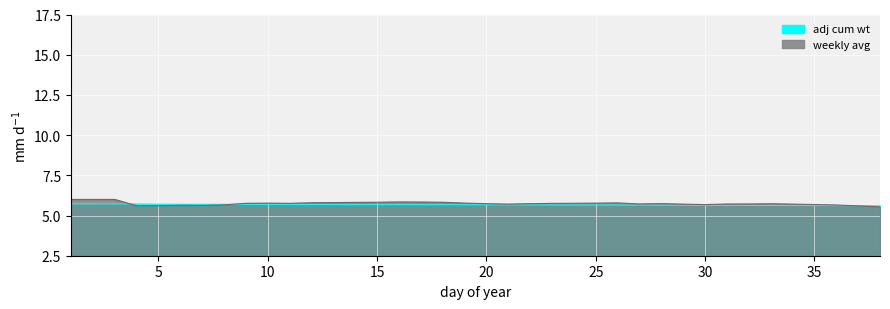

Reading left to right, what are all the values shown in this chart?

adj cum wt: 5.7	5.7	5.7	5.7	5.7	5.7	5.7	5.7	5.7	5.7	5.7	5.7	5.7	5.7	5.7	5.7	5.7	5.7	5.7	5.7	5.7	5.7	5.7	5.7	5.7	5.7	5.6	5.6	5.6	5.6	5.6	5.6	5.6	5.6	5.6	5.6	5.6	5.6
weekly avg: 6.0	6.0	6.0	5.6	5.6	5.6	5.6	5.7	5.8	5.8	5.8	5.8	5.8	5.8	5.8	5.8	5.8	5.8	5.8	5.7	5.7	5.7	5.8	5.8	5.8	5.8	5.7	5.7	5.7	5.7	5.7	5.7	5.7	5.7	5.7	5.7	5.6	5.5